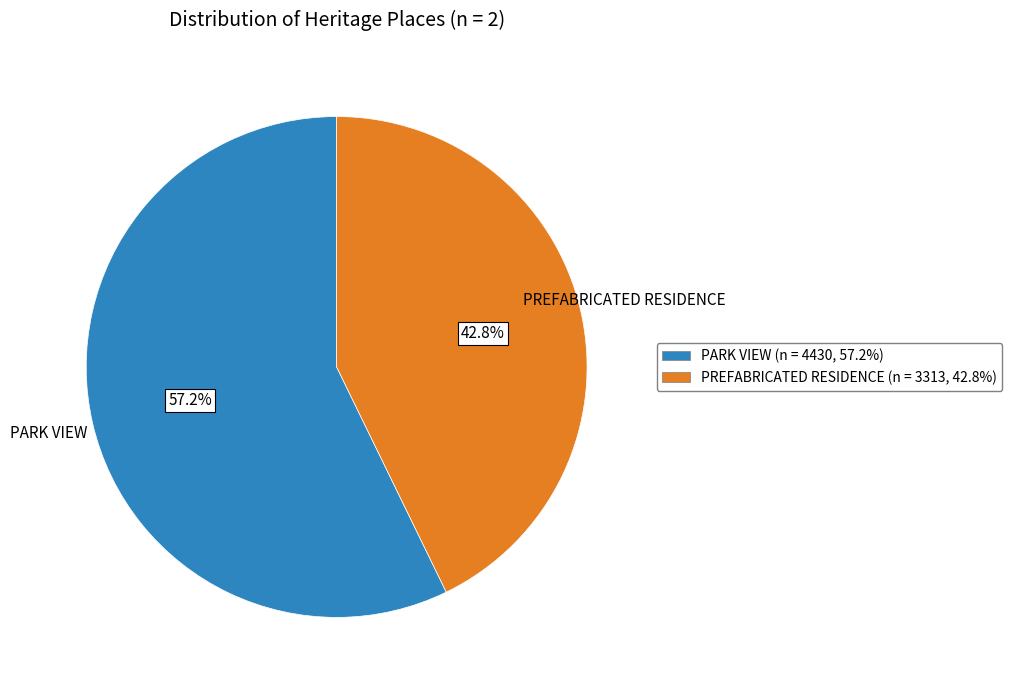

Rank the categories by value from lowest to highest.

PREFABRICATED RESIDENCE, PARK VIEW